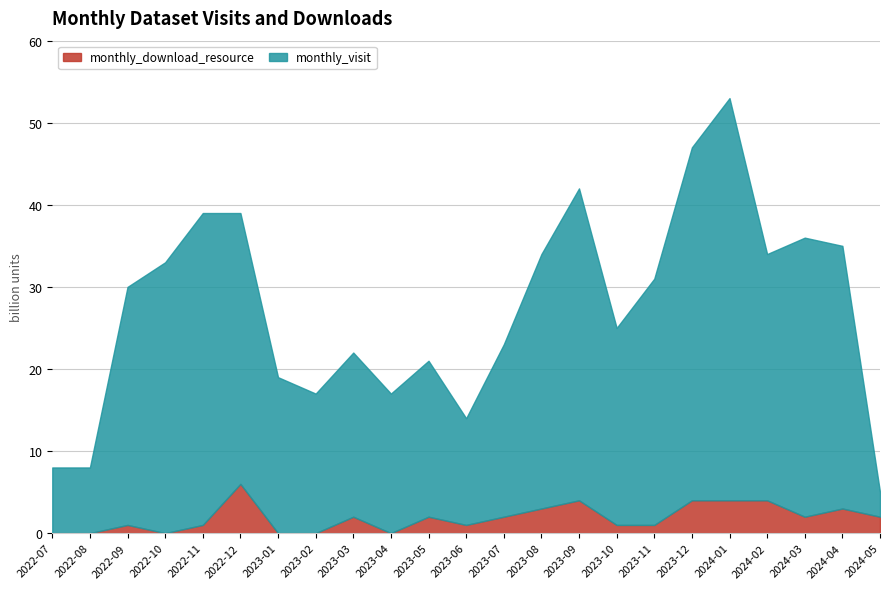

Which has a higher value, 2022-07 or 2024-03?

2024-03